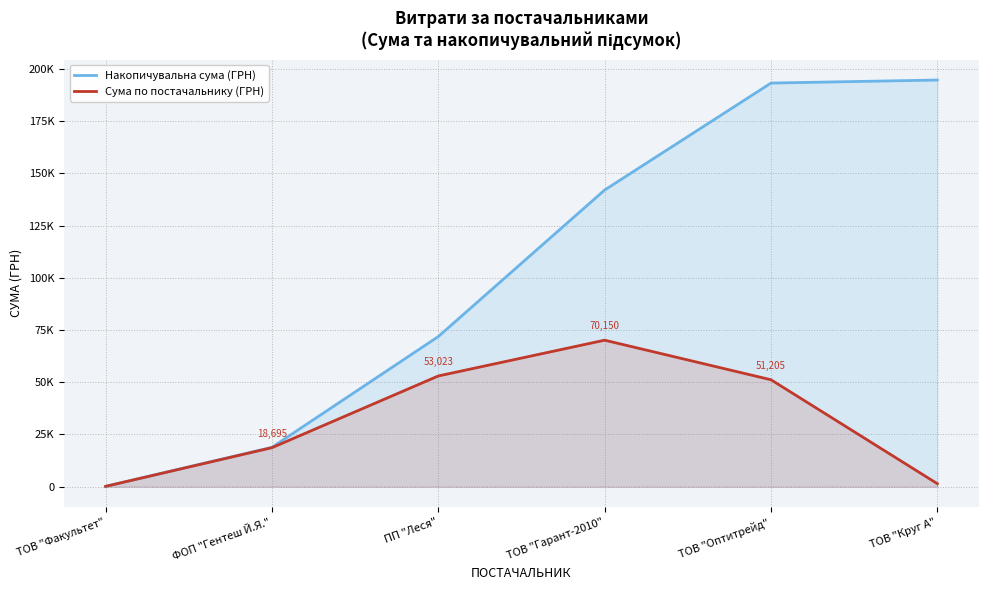

How many data points in Сума по постачальнику (ГРН) are above 51204?

3